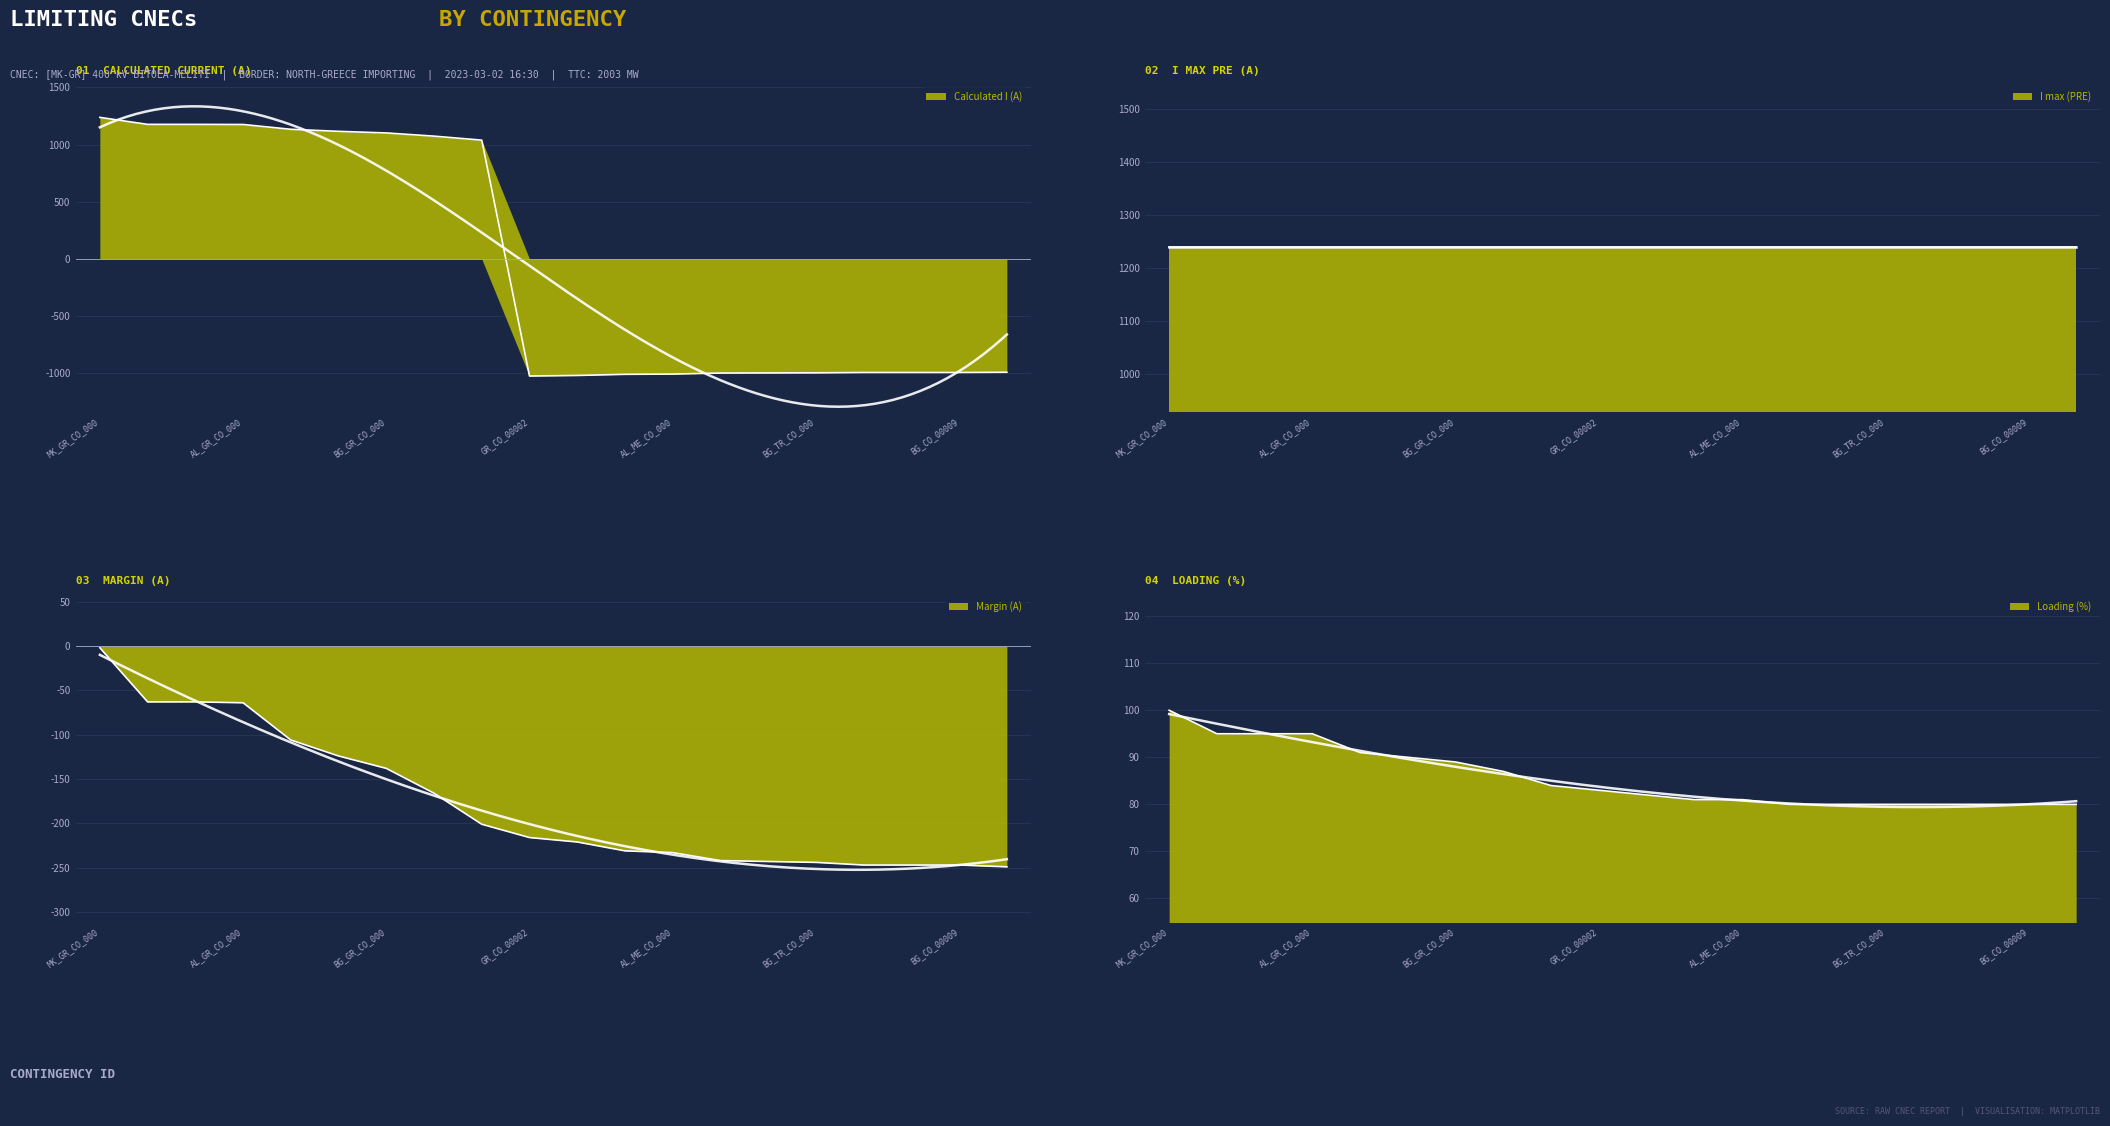

What is the average value of the Loading (%) series?

86